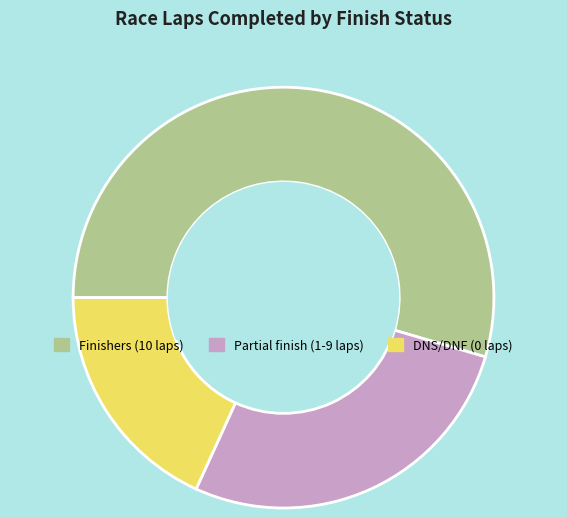

Is Partial finish (1-9 laps) the majority of the pie?

No